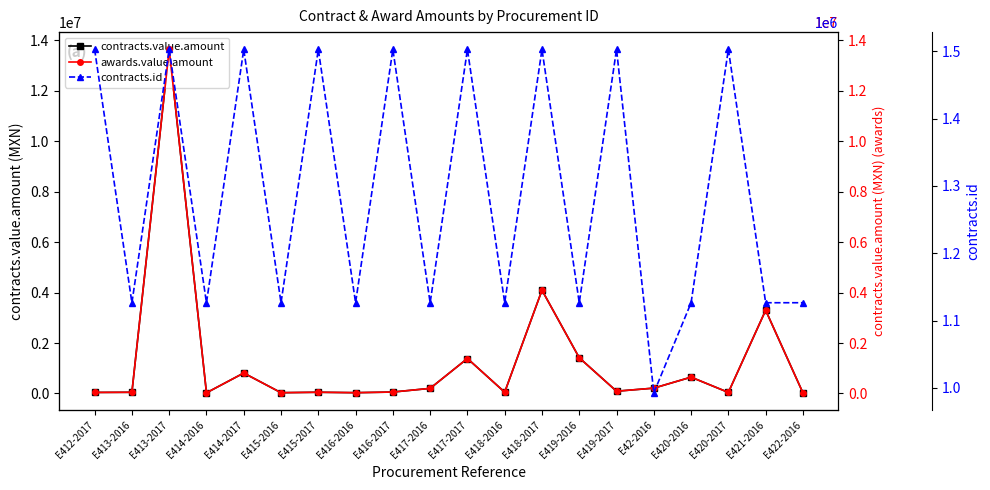

At which label does contracts.id reach its minimum?

E42-2016